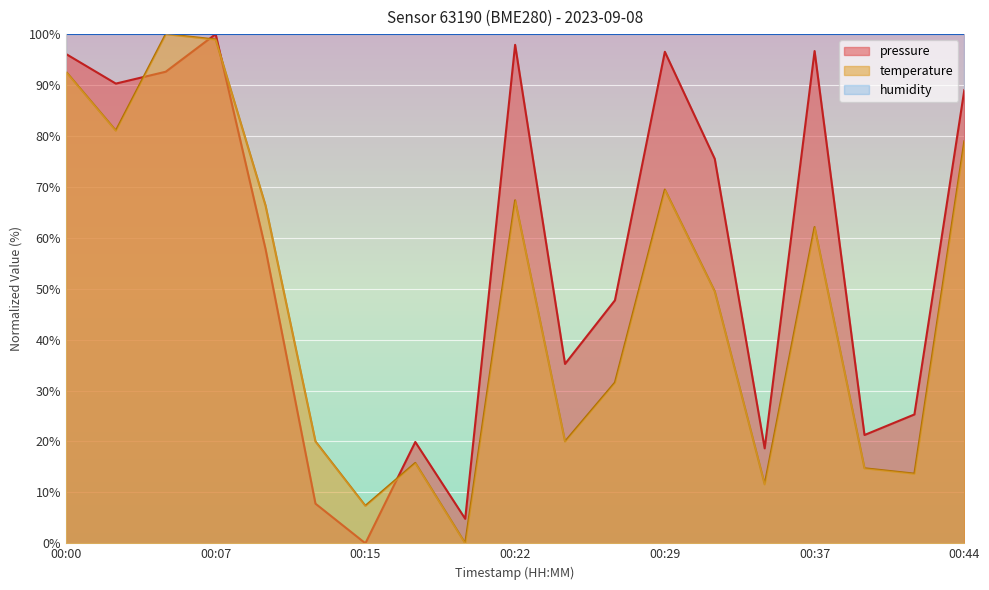

Reading right to left, transcribe all the data shown in this chart.

pressure: 89.0	25.3	21.3	96.7	18.7	75.5	96.5	47.7	35.2	97.9	4.8	19.9	0.0	7.8	57.8	100.0	92.6	90.3	96.1
temperature: 78.9	13.7	14.7	62.1	11.6	49.5	69.5	31.6	20.0	67.4	0.0	15.8	7.4	20.0	66.3	98.9	100.0	81.1	92.6